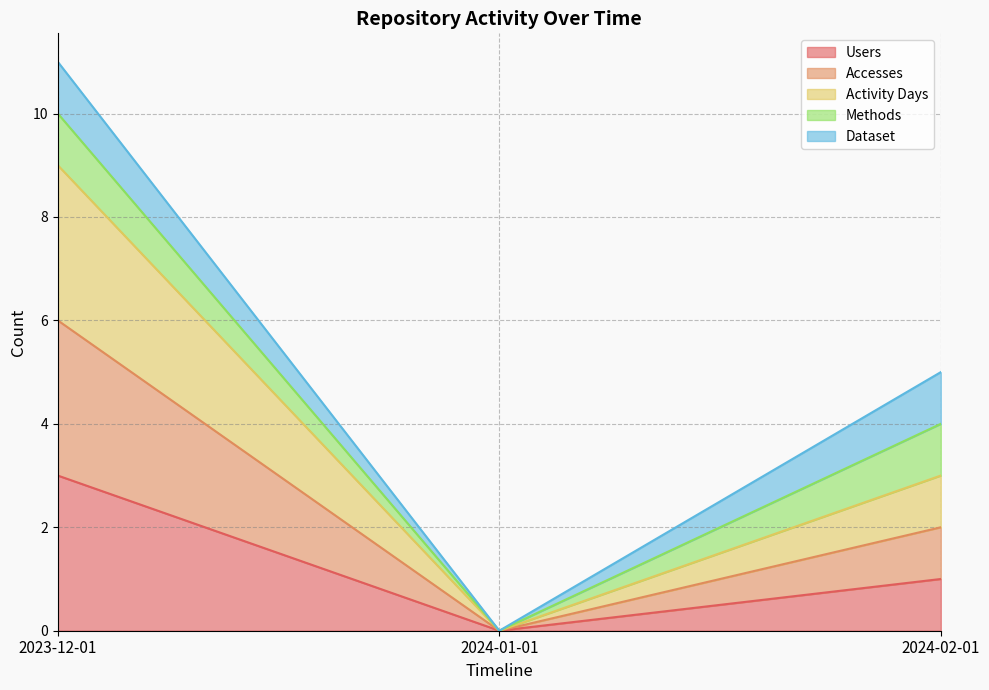

Count the Accesses values in the range 0 to 6.

3